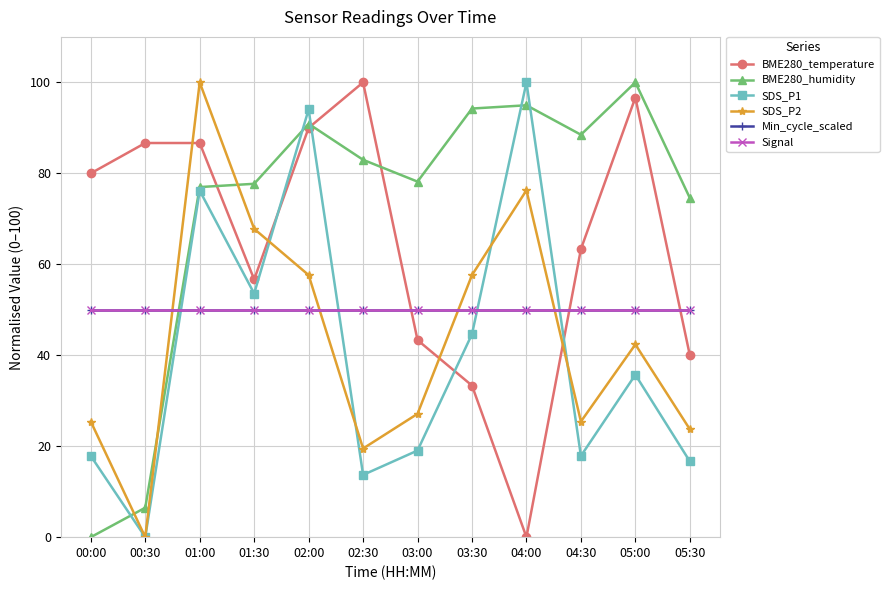

What is the total value across all series at 03:30?

329.8